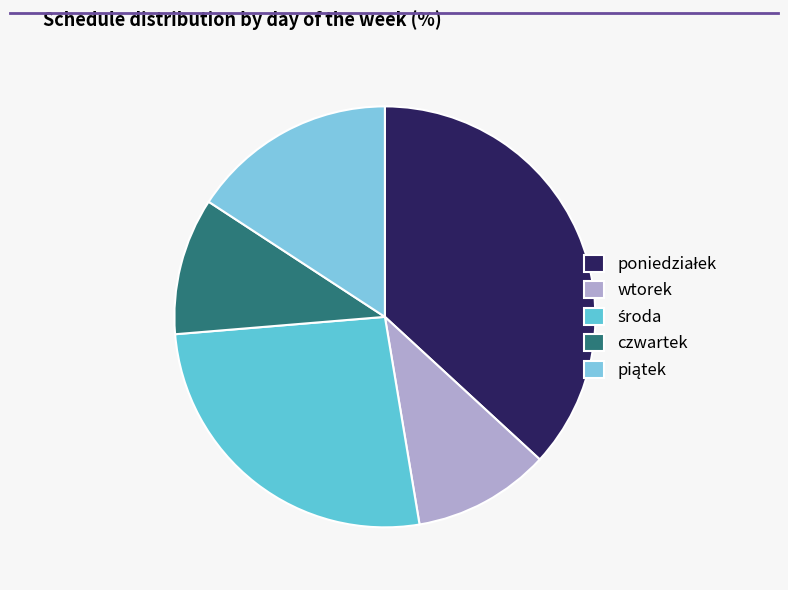

What percentage is the środa slice, to the nearest percent?

26%